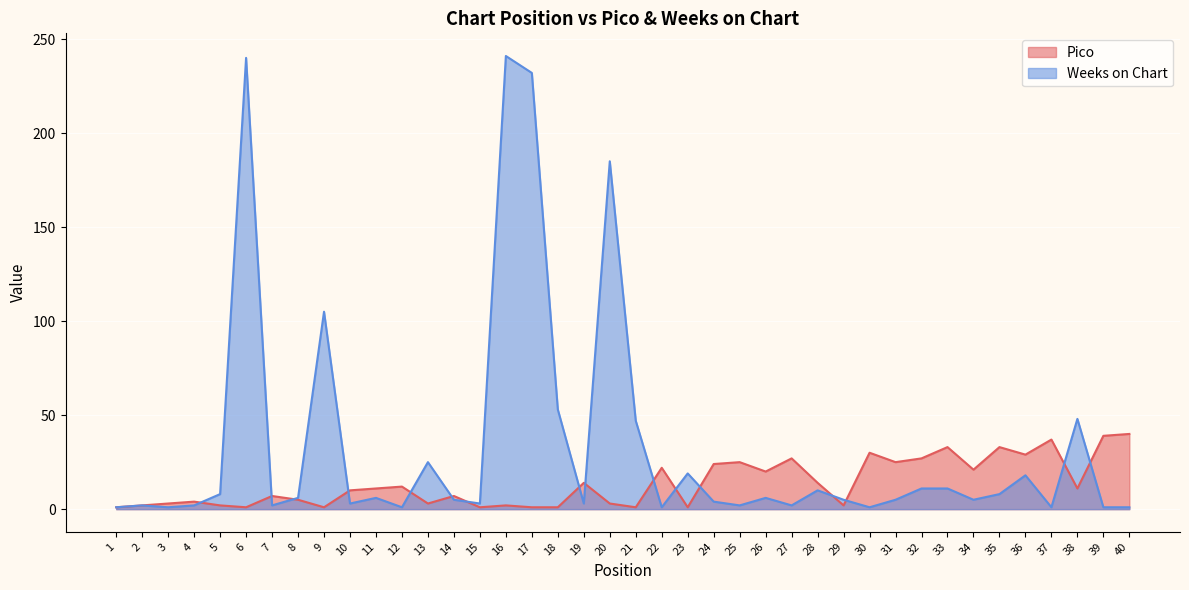

True or false: Weeks on Chart and Pico cross at least once.

True